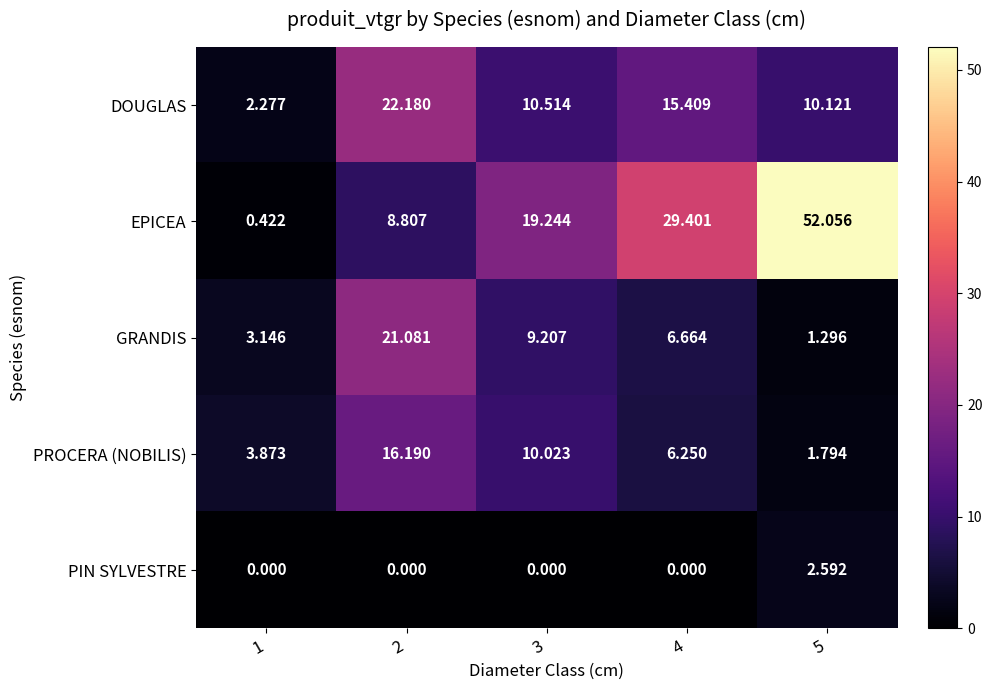

What is the total value across all series at 2?

68.3